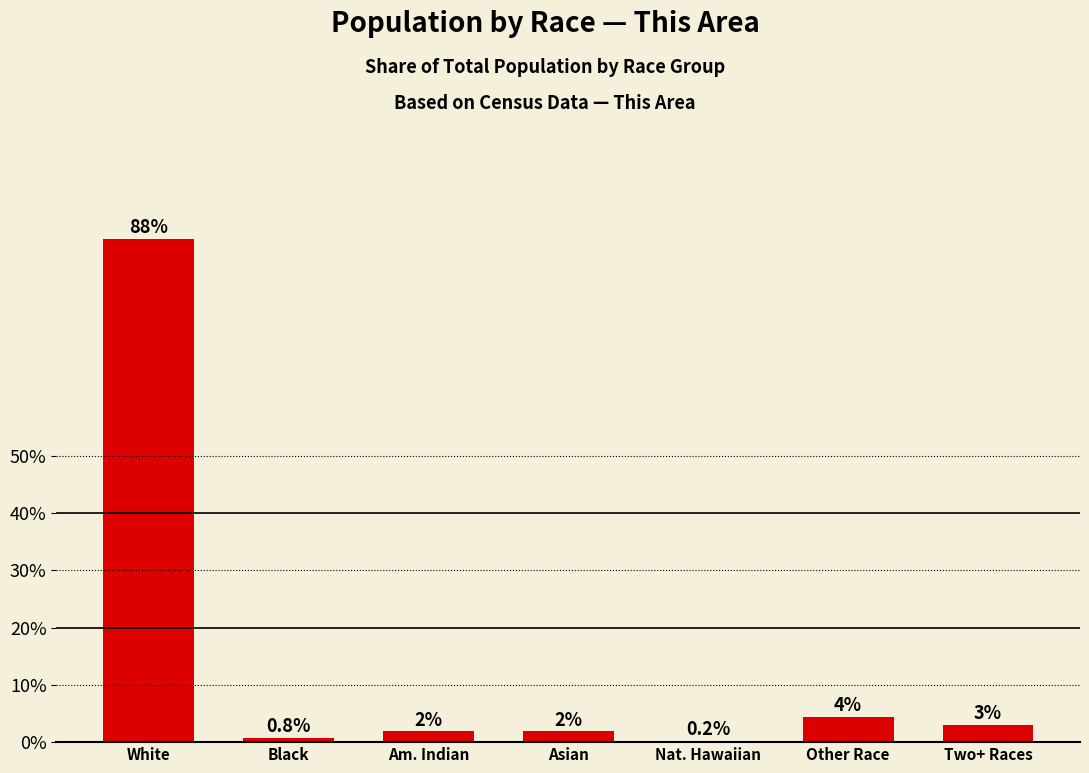

What is the sum of all values?

100.0